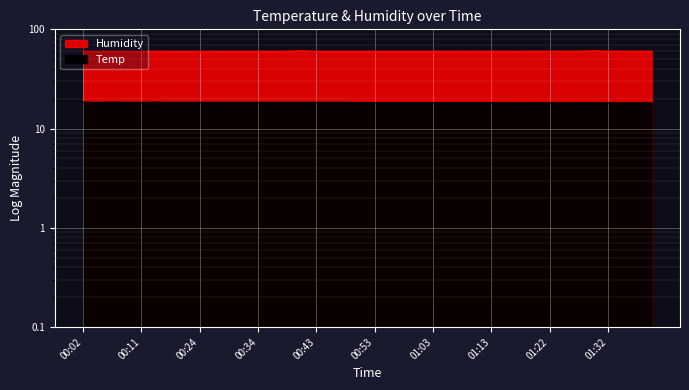

What is the difference between the maximum and minimum values in the Humidity series?

0.9